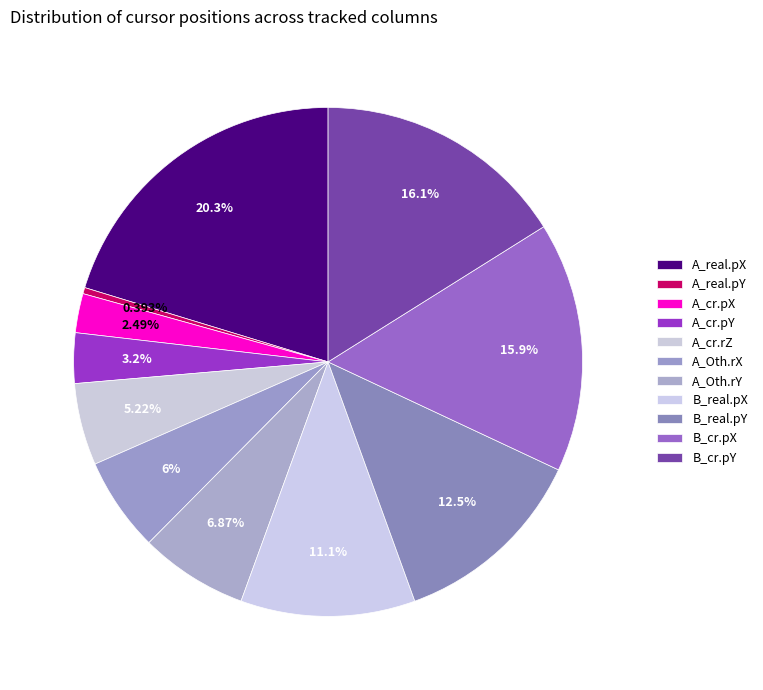

Which slice is the largest?

A_real.pX